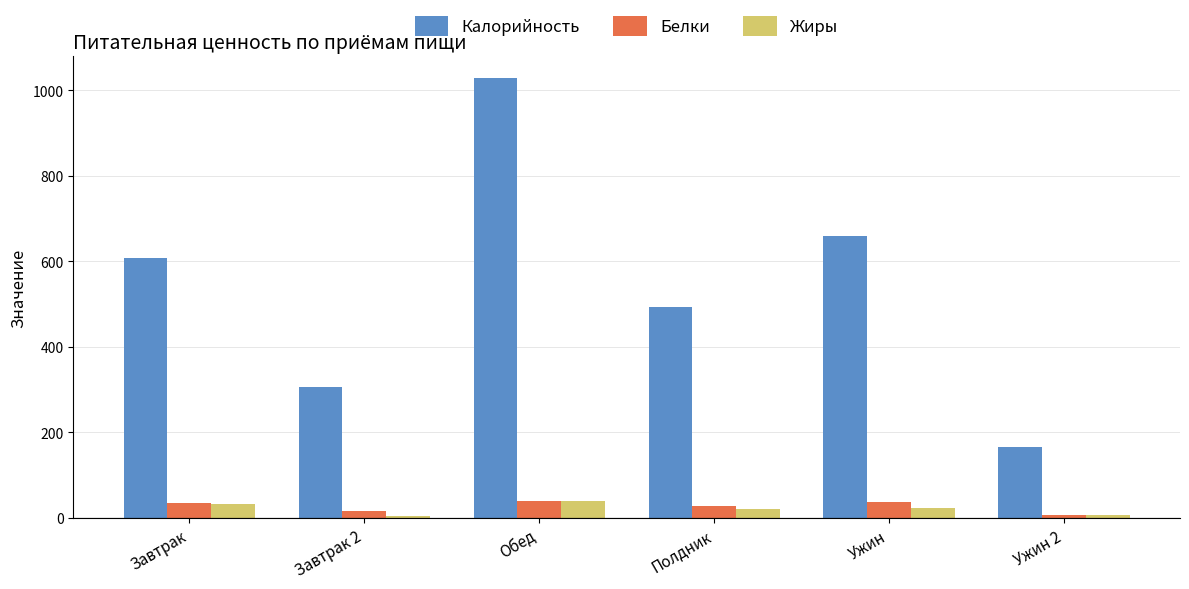

How many distinct data groups are displayed?

3